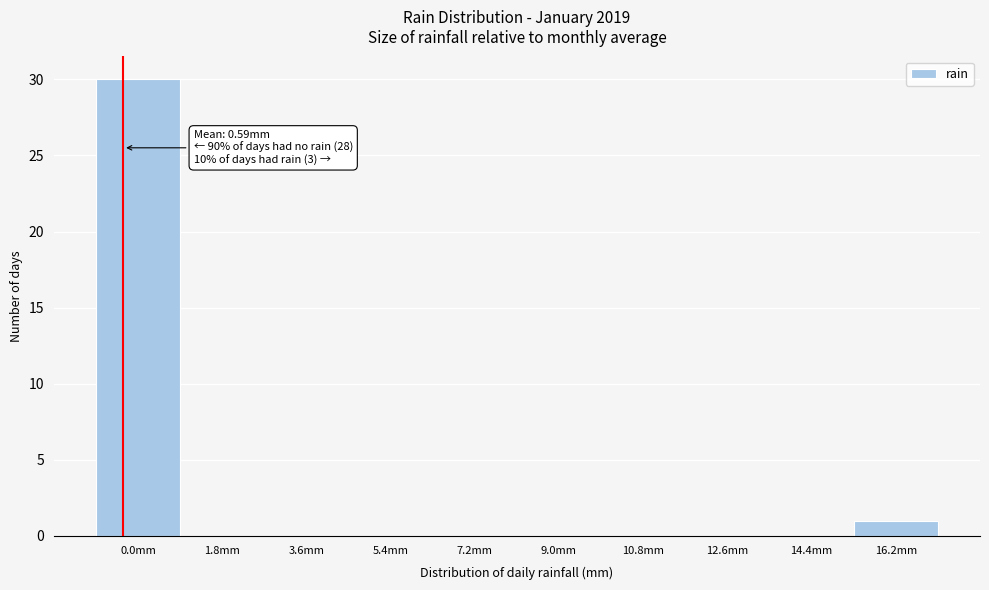

Reading left to right, what are all the values shown in this chart?

0.0mm=30	1.8mm=0	3.6mm=0	5.4mm=0	7.2mm=0	9.0mm=0	10.8mm=0	12.6mm=0	14.4mm=0	16.2mm=1